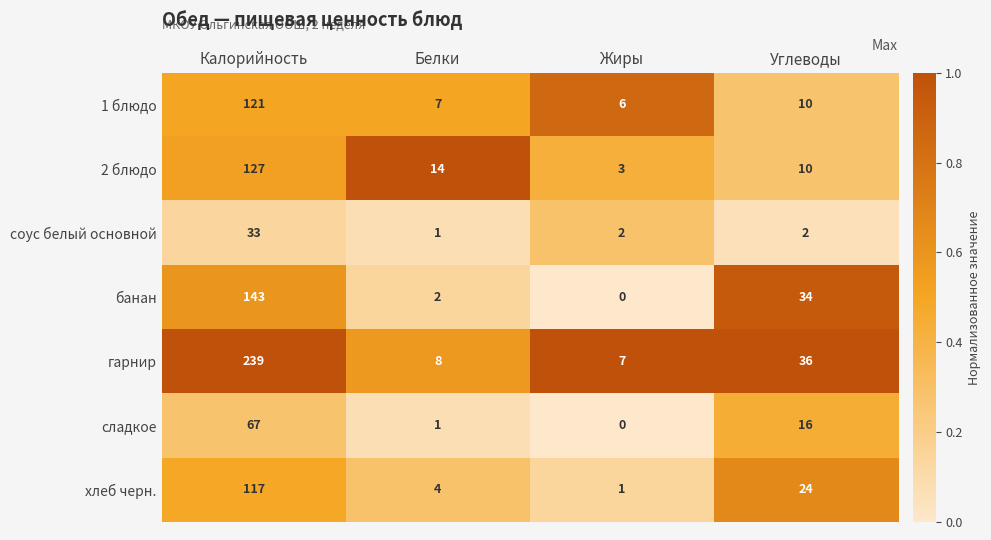

Which category has the lowest value across all series?

Жиры